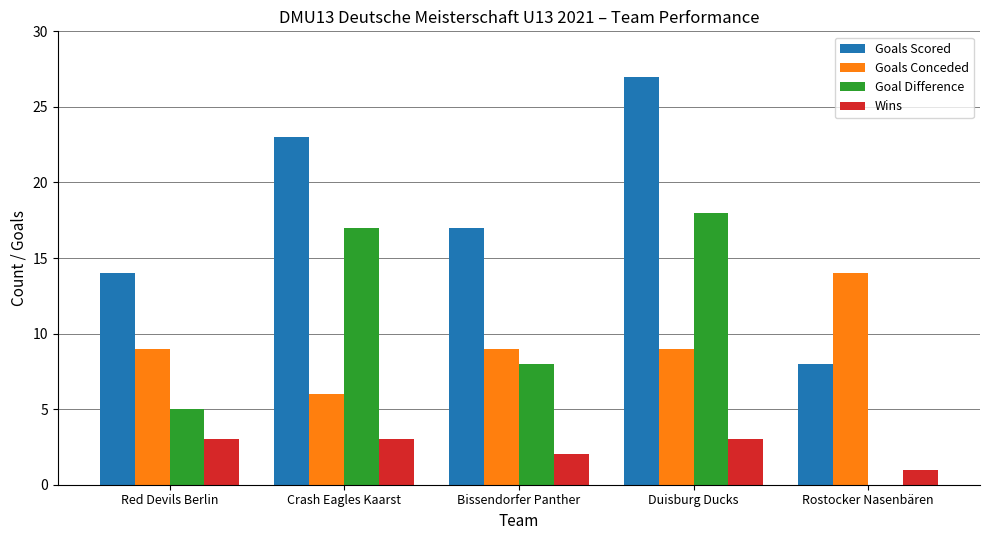

What is the smallest value displayed?

-6